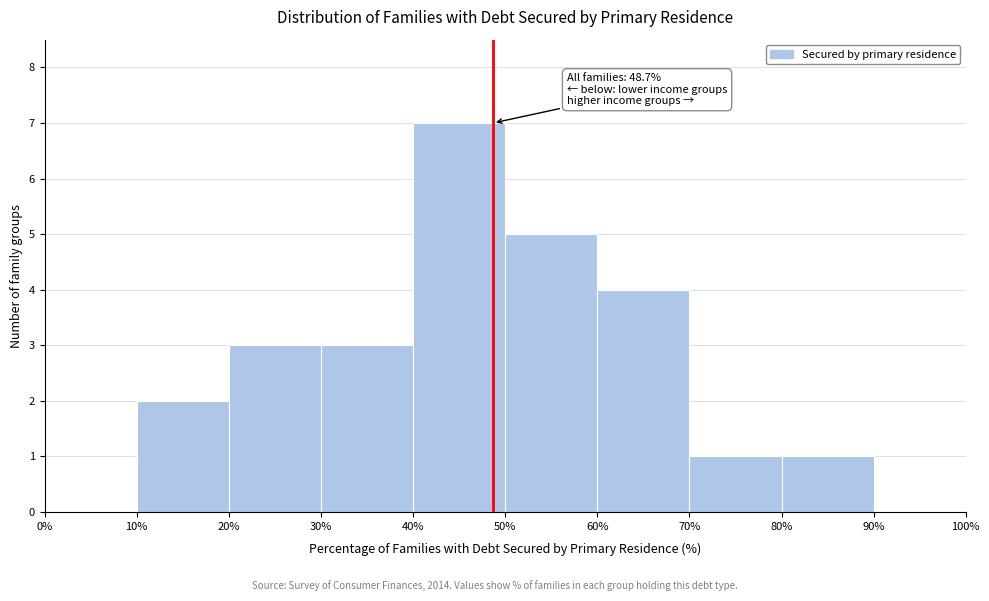

Which range on the x-axis has the tallest bar?

40% to 50%